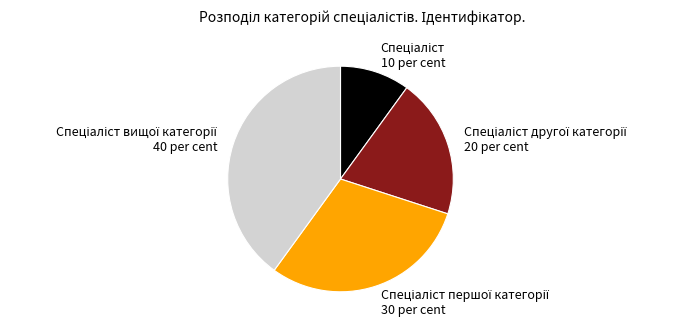

Is there a majority slice in this chart?

No